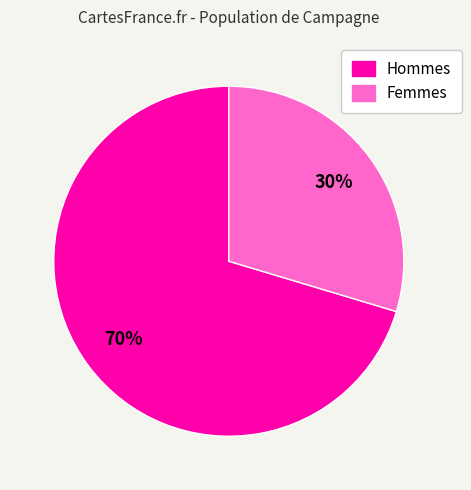

Is there any slice that represents more than half of the pie?

Yes